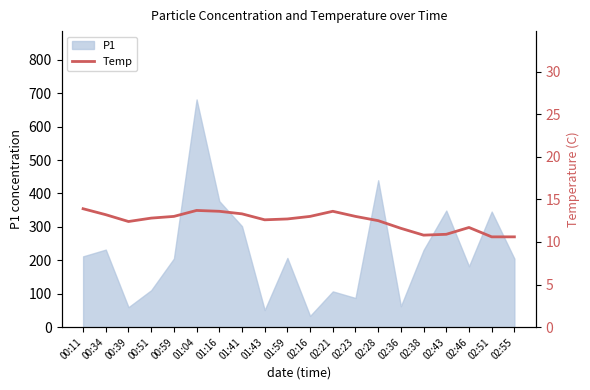

How many interior local peaks (higher than both neighbors) does the data have?

3